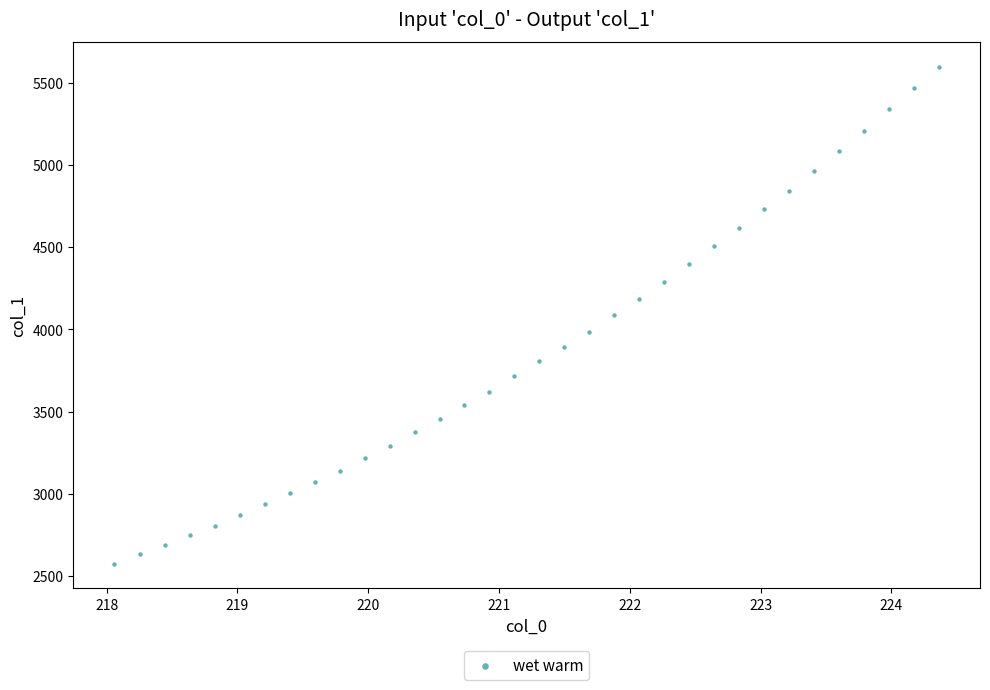

What is the range of Y values (max minus min)?

3021.5